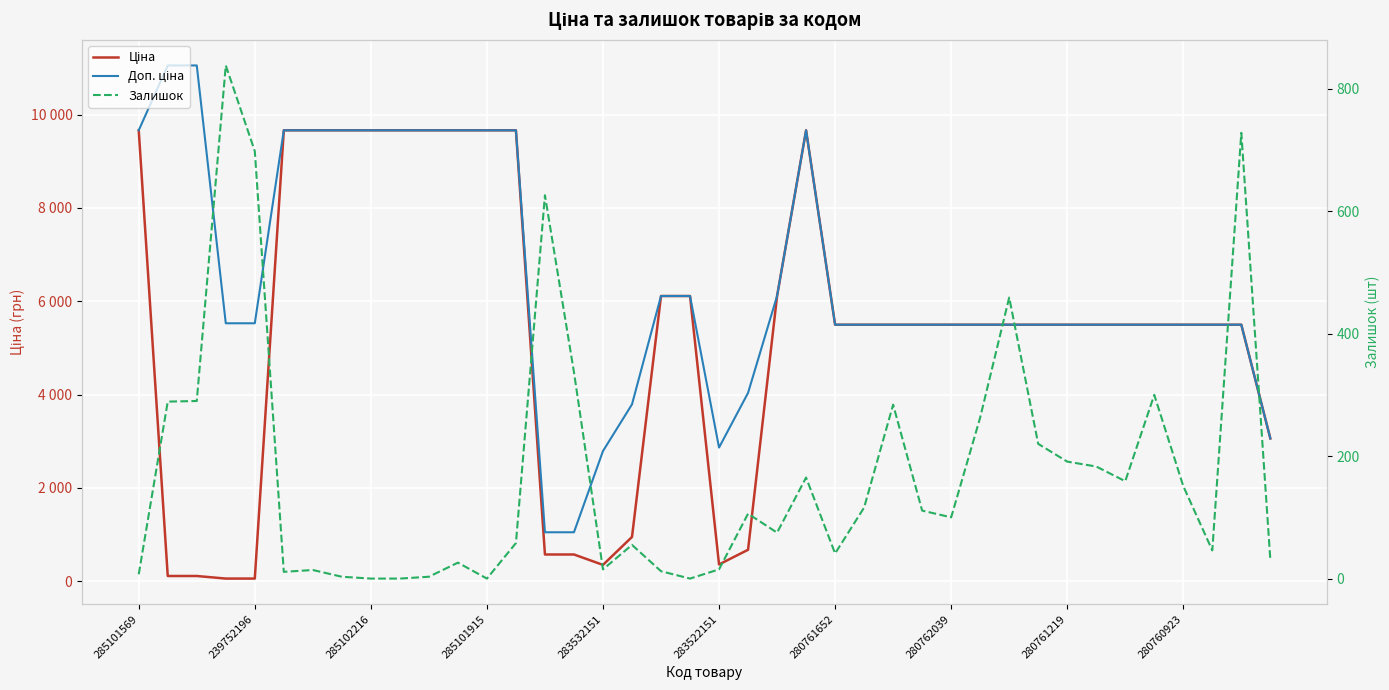

What is the difference between the second highest and minimum values in the Доп. ціна series?

10007.0